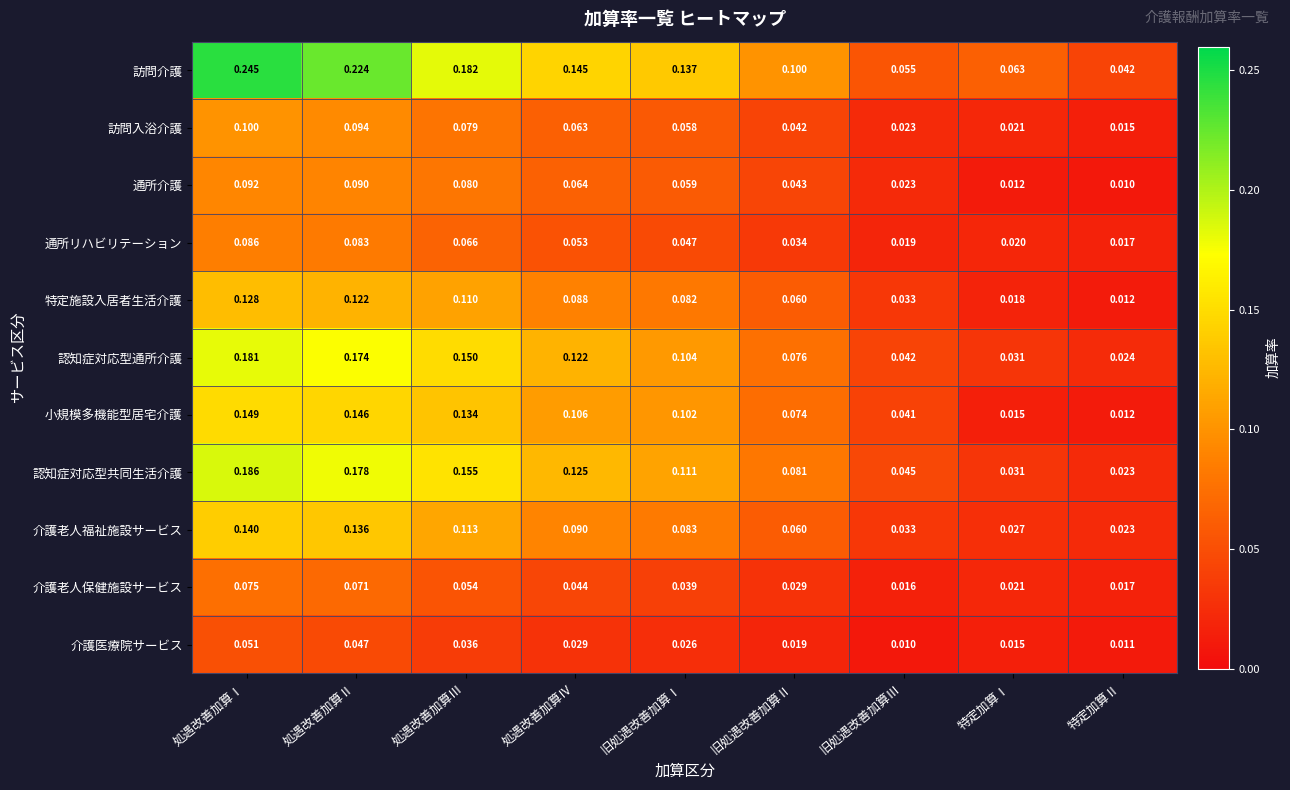

Which label corresponds to the largest value in the chart?

処遇改善加算Ⅰ